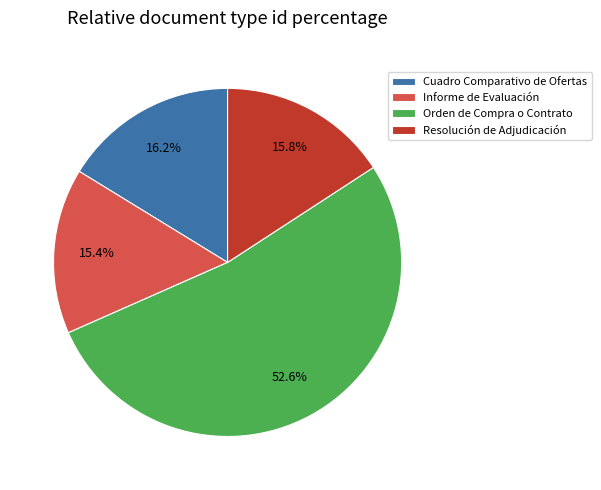

The Orden de Compra o Contrato slice represents 53% of the pie. True or false?

True